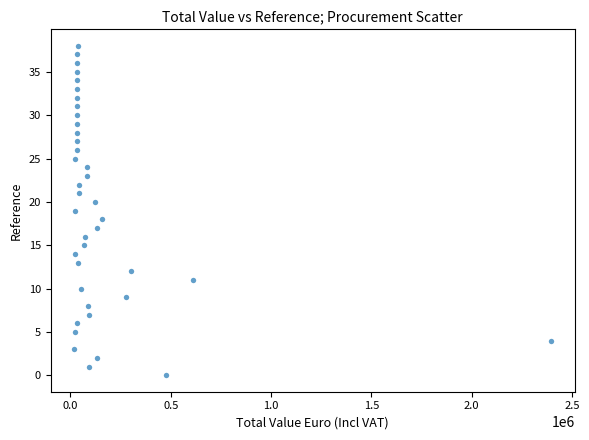

What is the range of Y values (max minus min)?

38